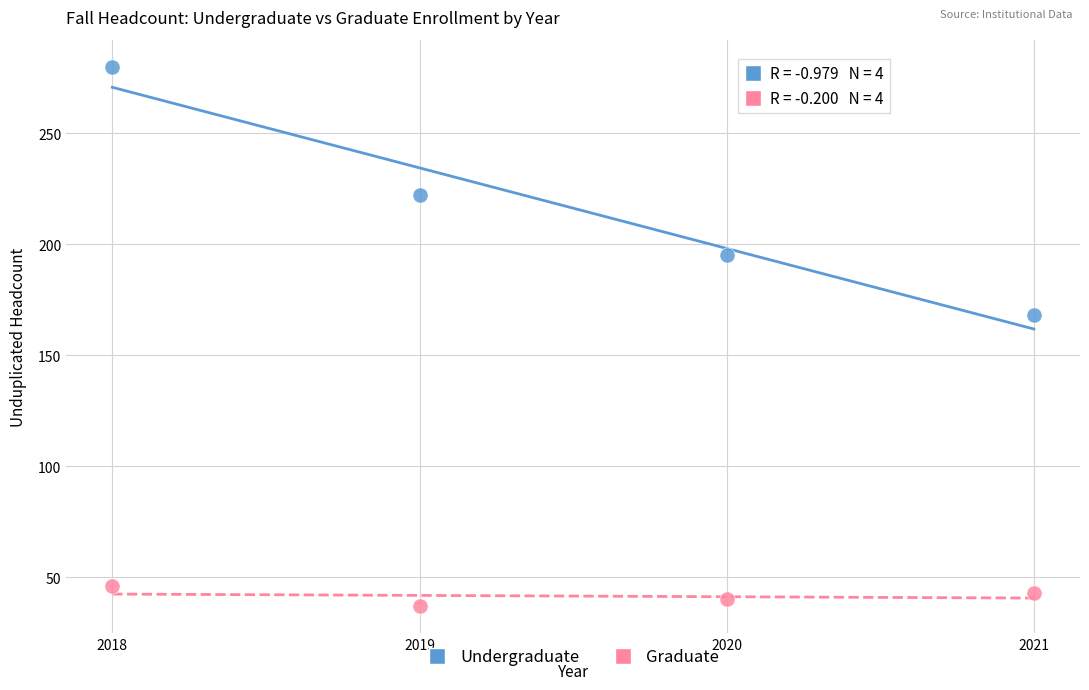

Which series has the largest Y range (max minus min)?

Undergraduate